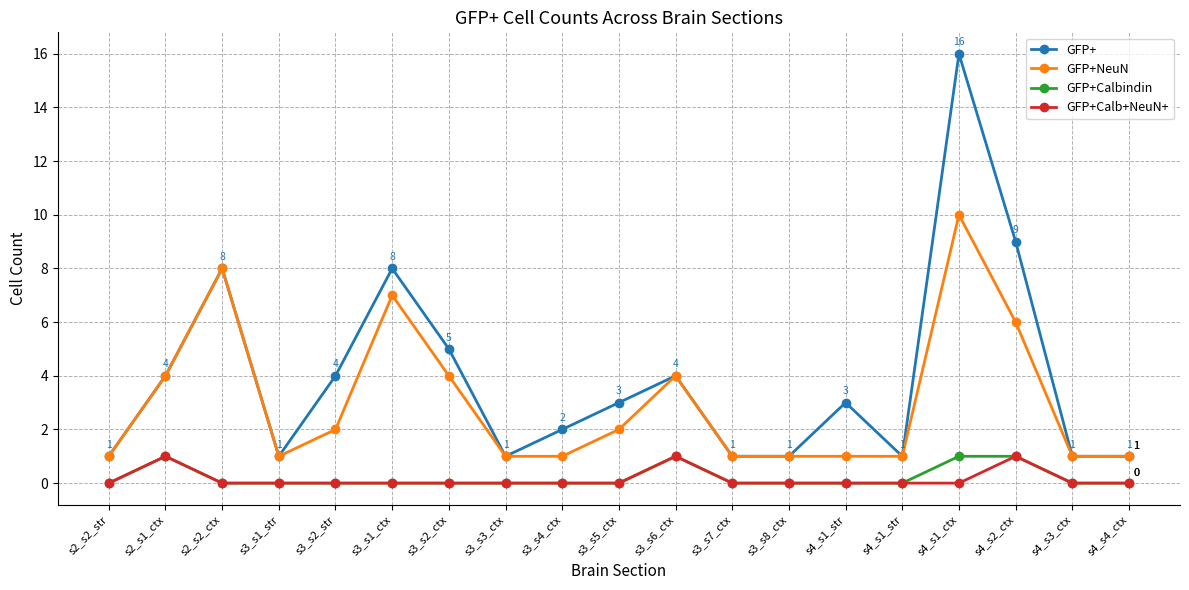

At how many categories does at least one series exceed 11?

1